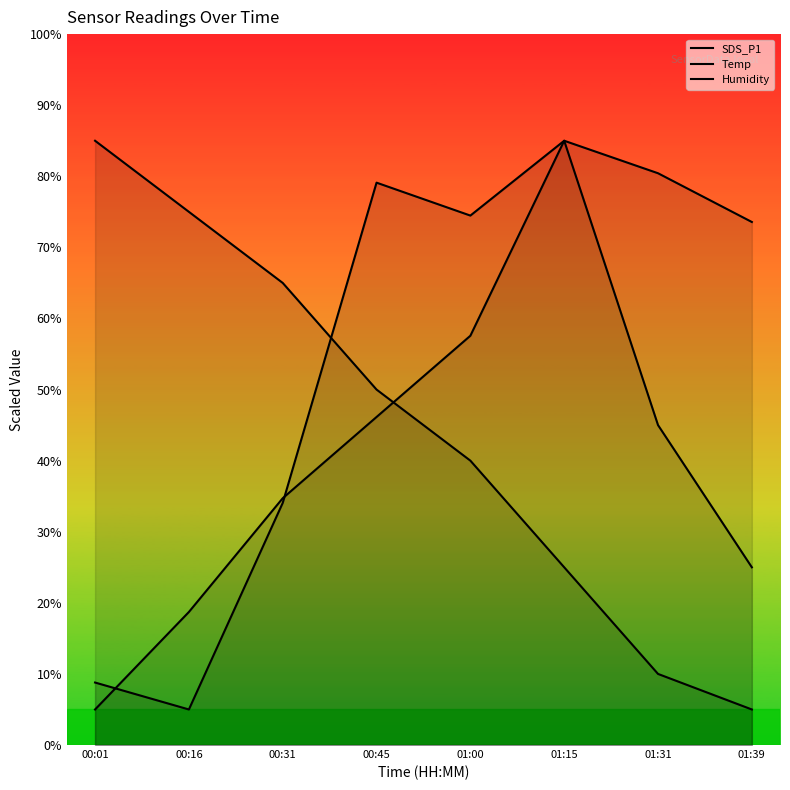

At how many categories does at least one series exceed 16?

8